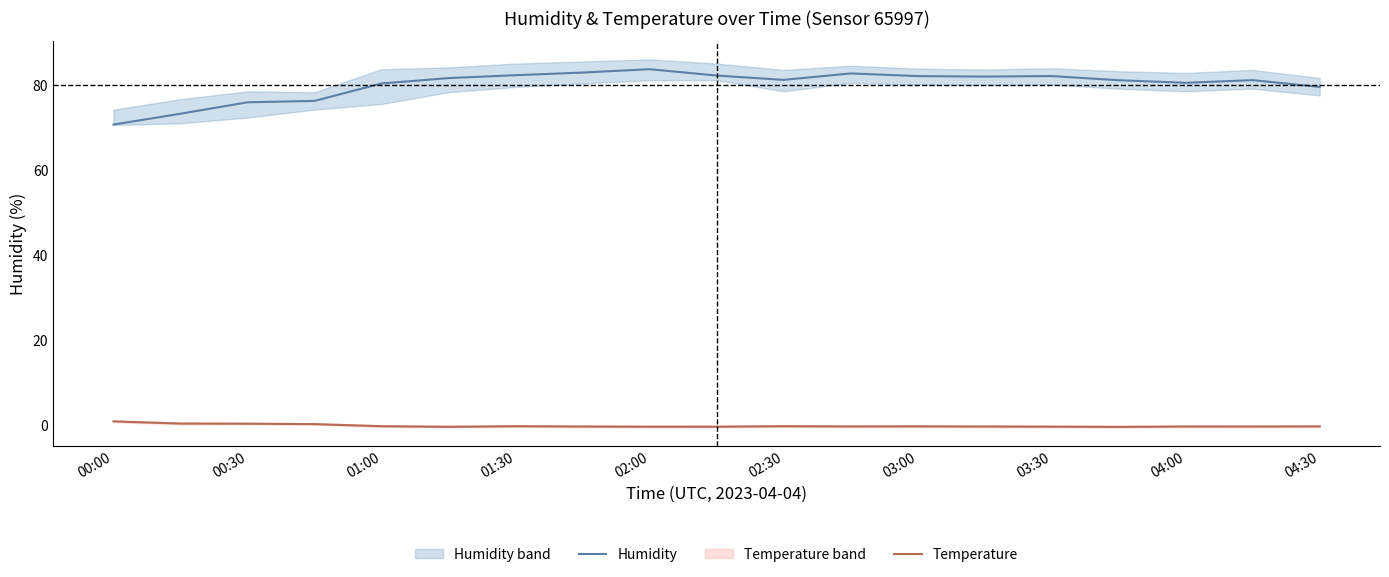

How many values in the Temperature series are below 0?

15